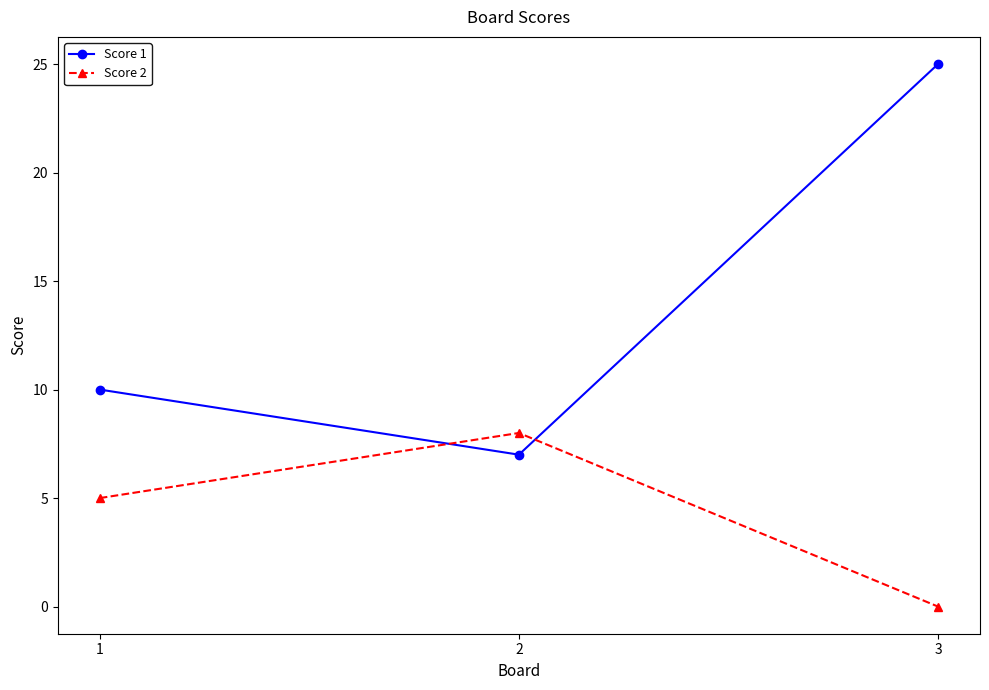

Which series has the largest range (max minus min)?

Score 1